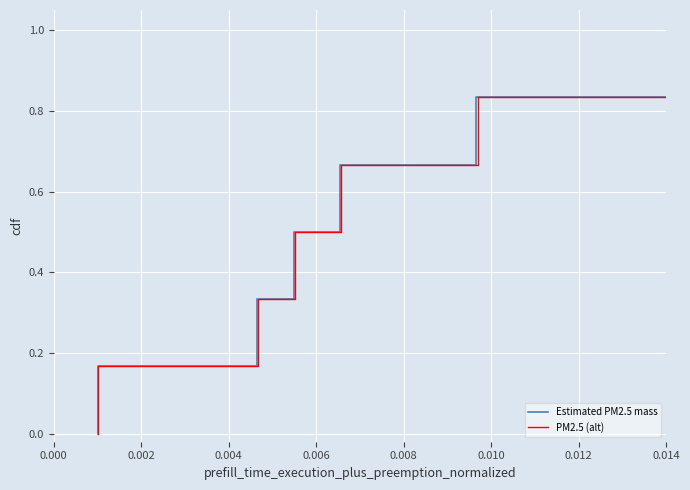

What is the difference between the Estimated PM2.5 mass values at 0.006 and 0.008?

0.2